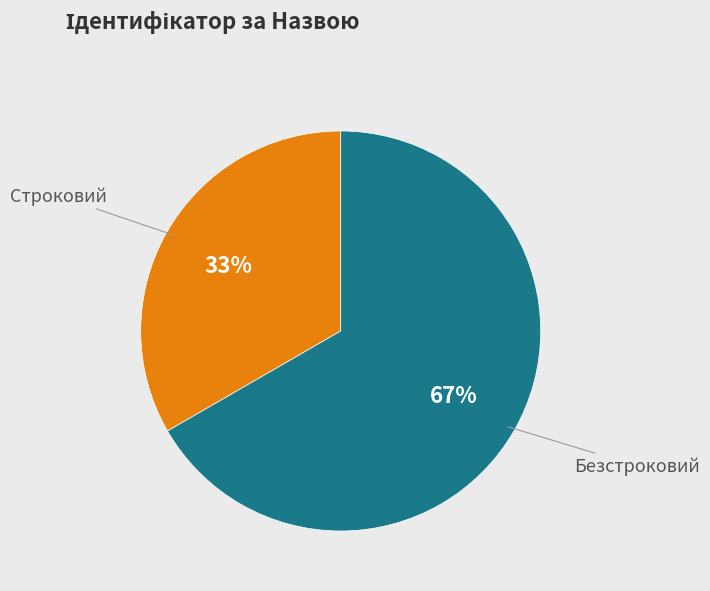

The Безстроковий slice represents 67% of the pie. True or false?

True